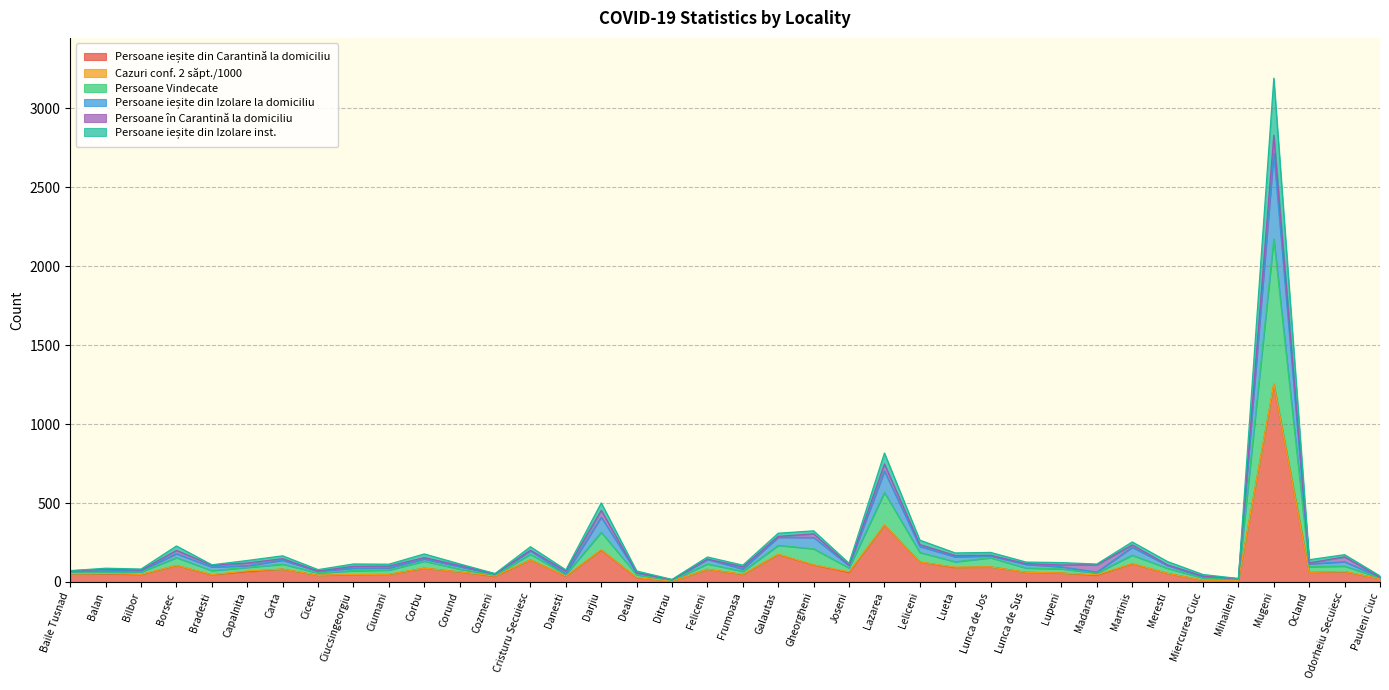

What is the label of the 22nd point from the left?

Gheorgheni